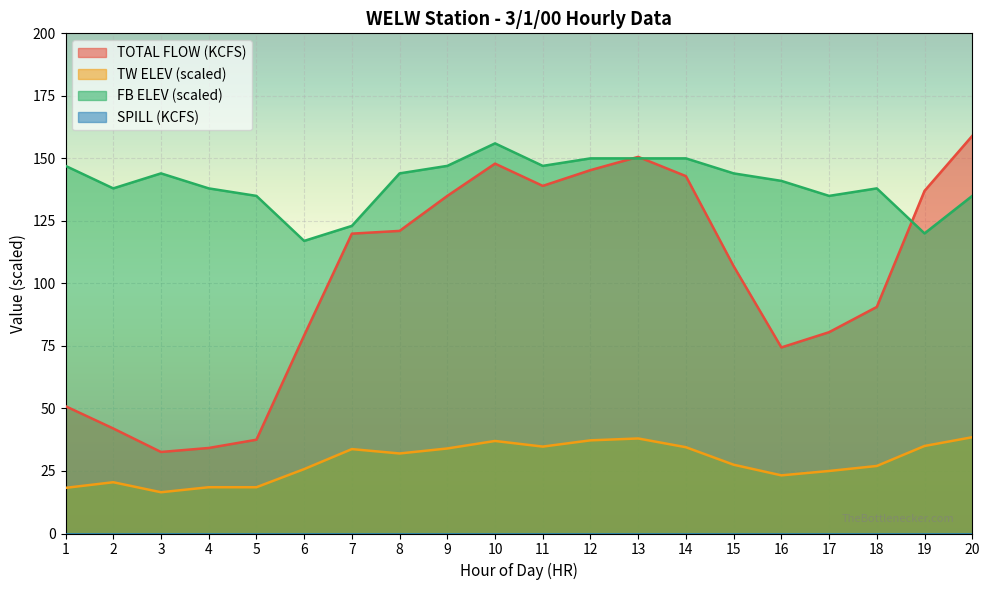

What is the average value of the FB ELEV (FT) series?

139.9